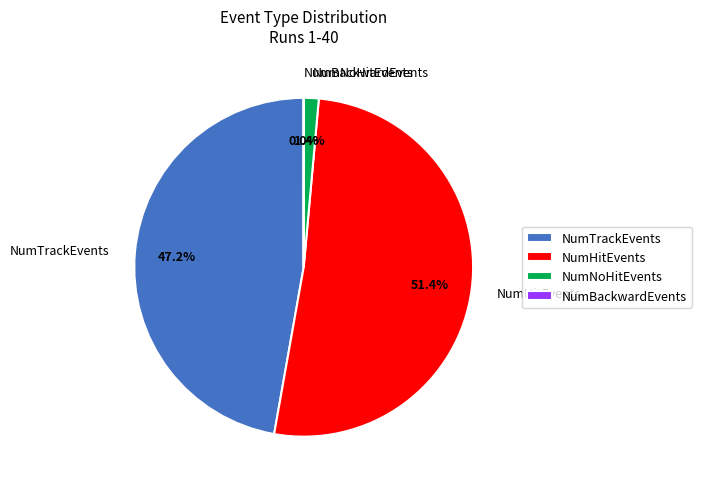

Combined, do NumNoHitEvents and NumHitEvents account for over 50%?

Yes